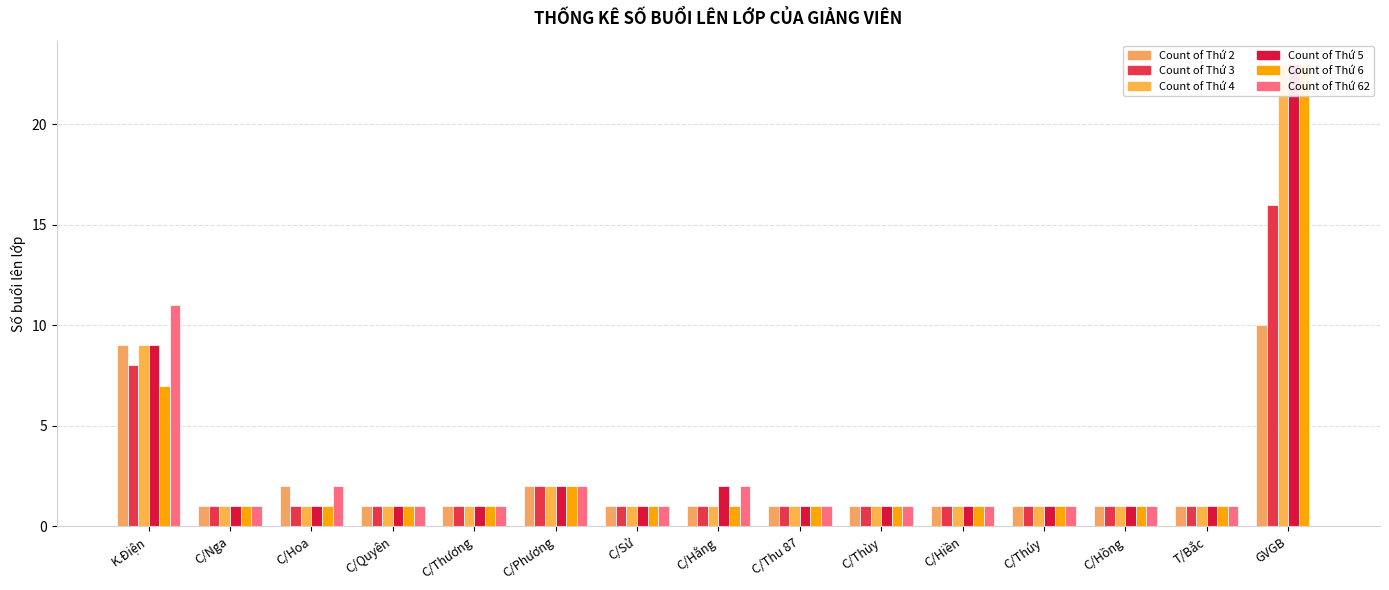

Does the chart contain stacked bars?

No